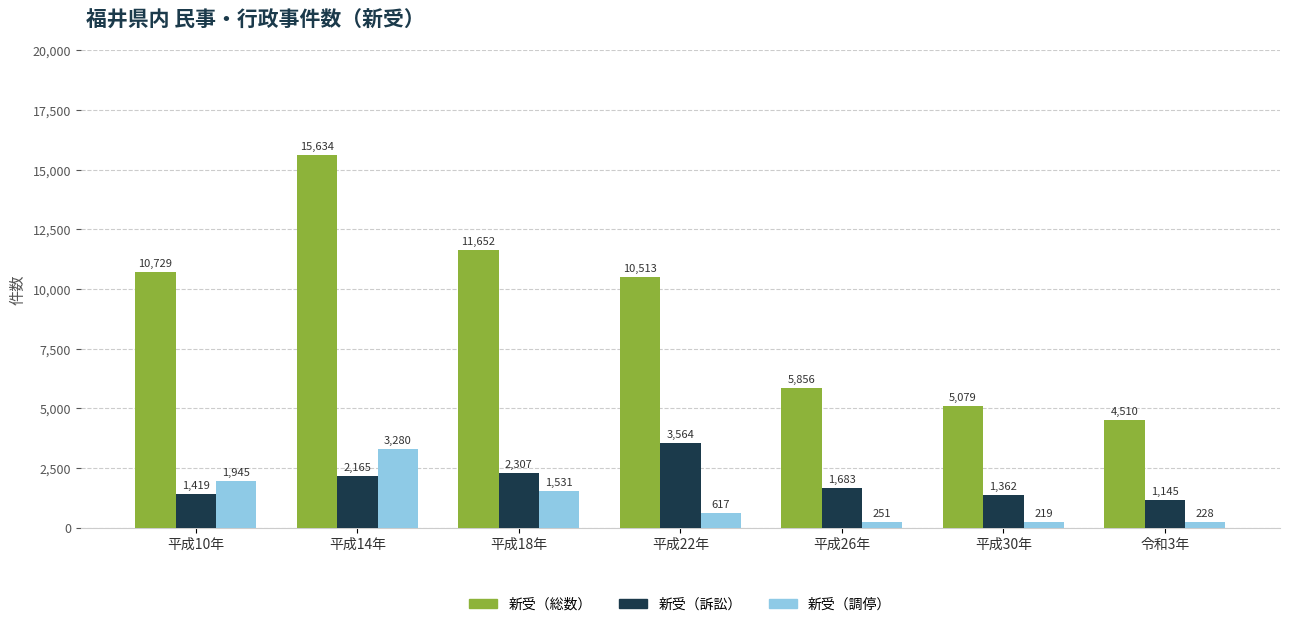

Reading left to right, transcribe all the data shown in this chart.

新受（総数）: 10729	15634	11652	10513	5856	5079	4510
新受（訴訟）: 1419	2165	2307	3564	1683	1362	1145
新受（調停）: 1945	3280	1531	617	251	219	228